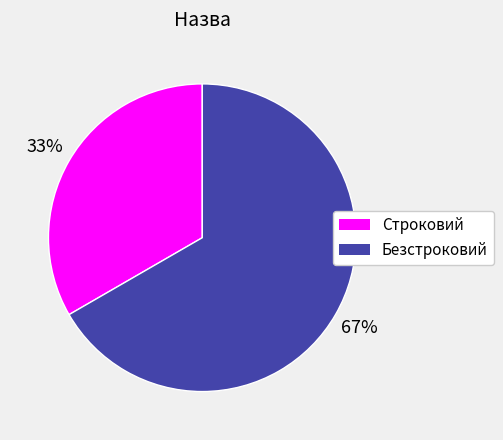

Is the sum of Строковий and Безстроковий greater than half?

Yes